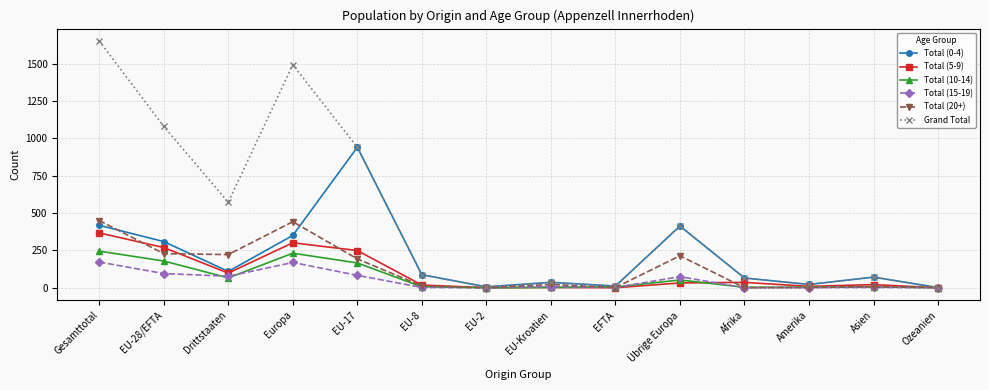

List the series in order of their peak value, lowest first.

Total (15-19), Total (10-14), Total (5-9), Total (20+), Total (0-4), Grand Total